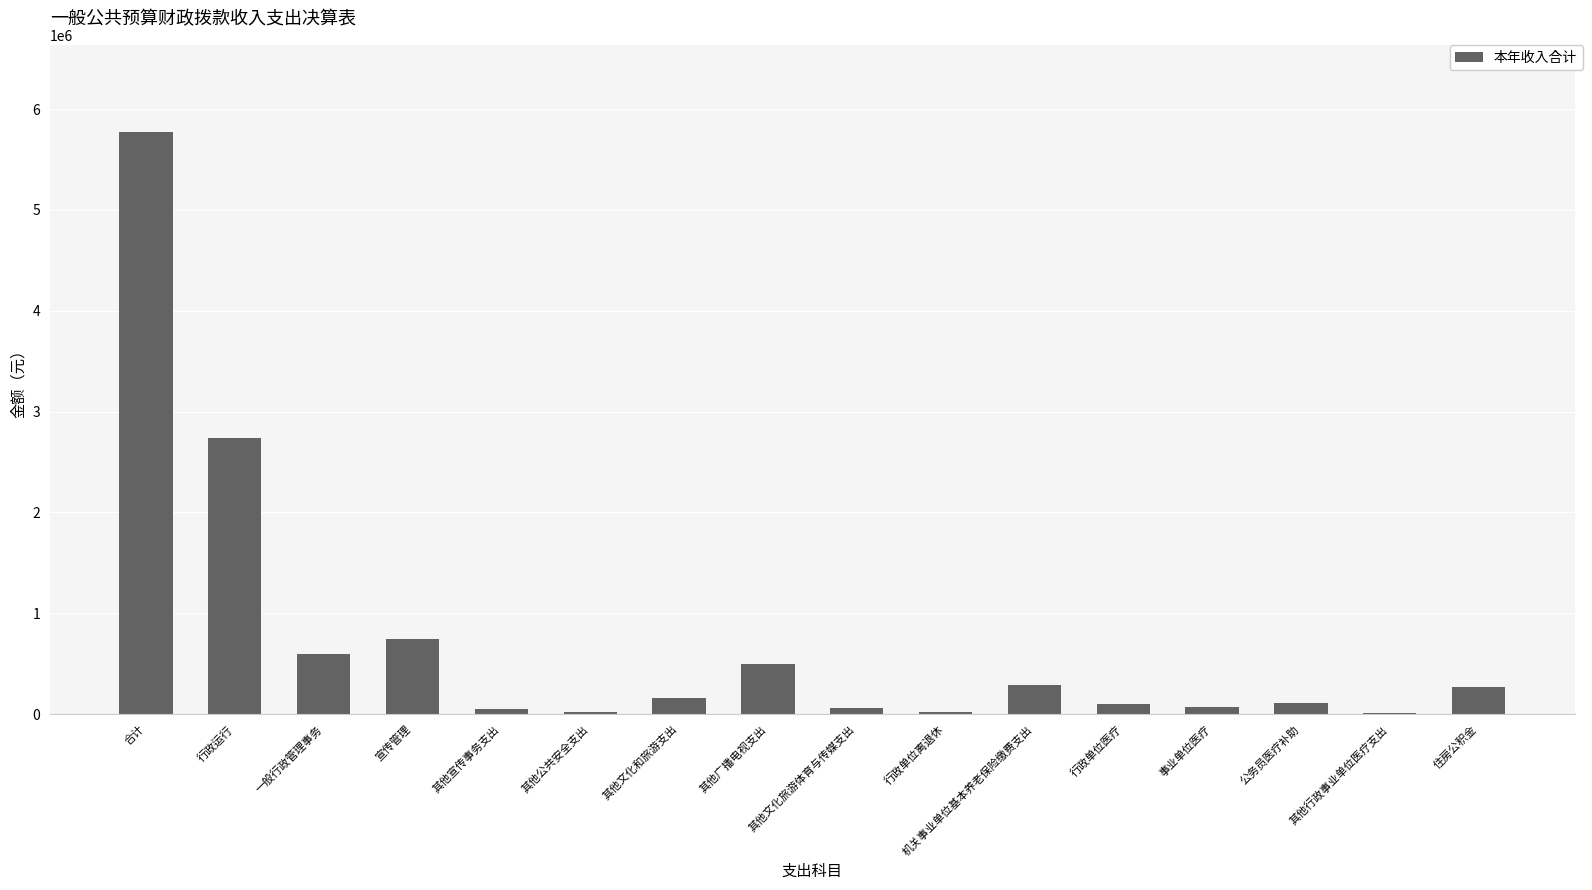

Between 其他宣传事务支出 and 住房公积金, which is larger?

住房公积金